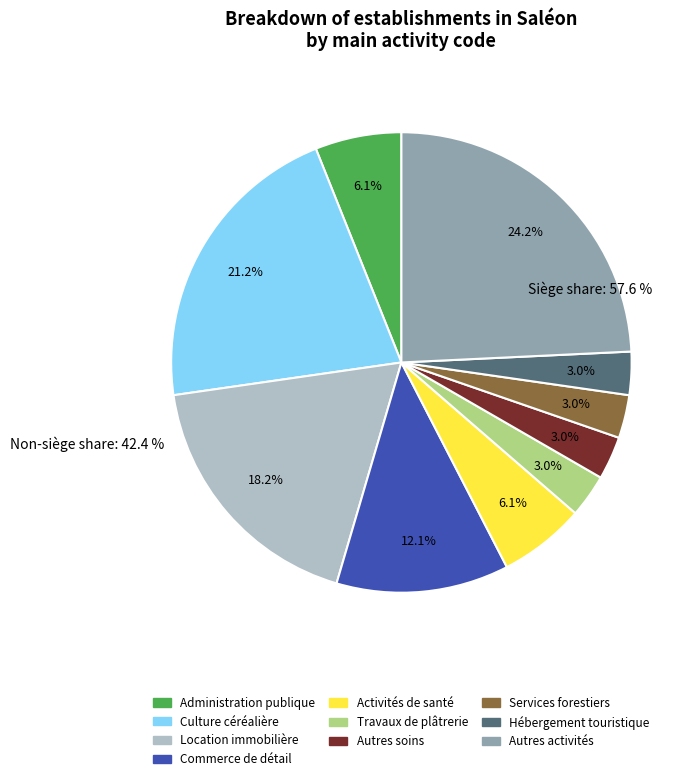

How many segments does this pie chart have?

10